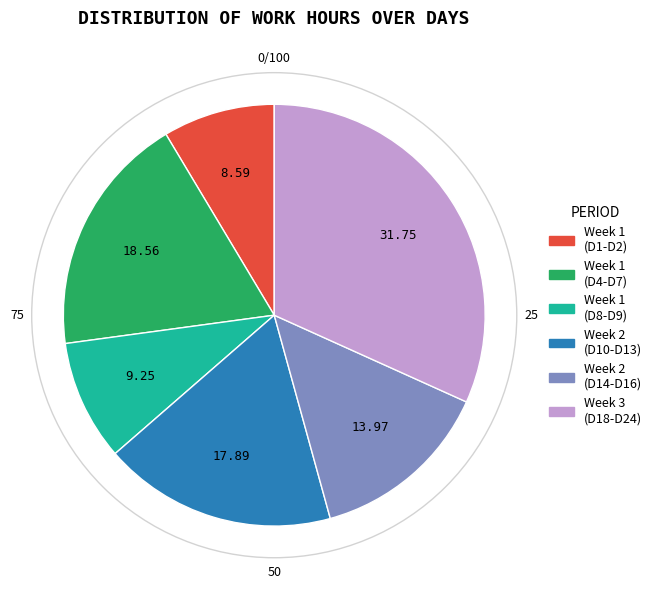

Is there any slice that represents more than half of the pie?

No